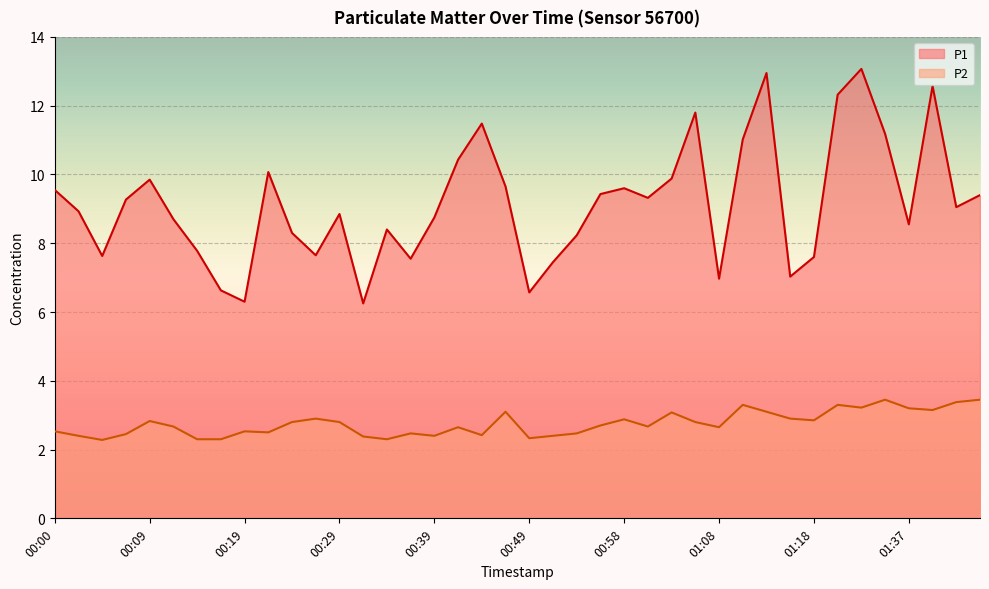

What is the maximum value shown in the chart?

13.1